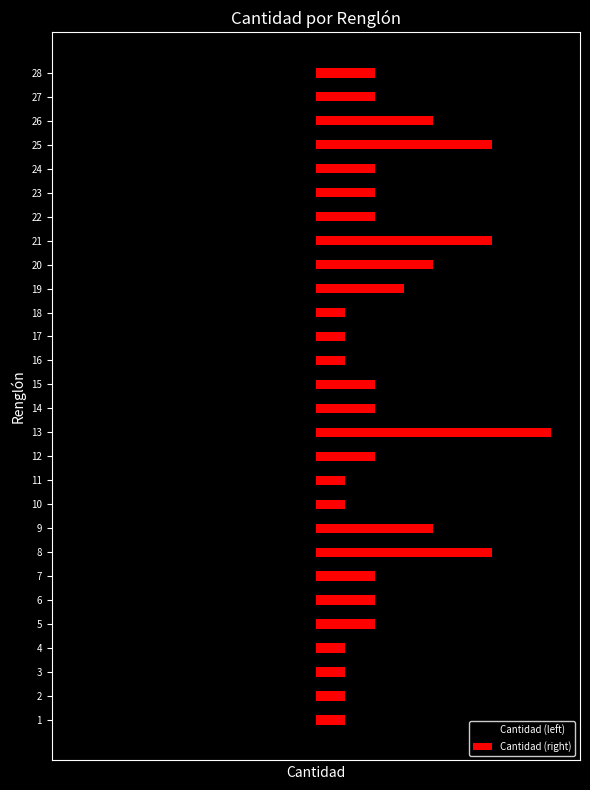

What is the sum of all Cantidad (left) values?

-72